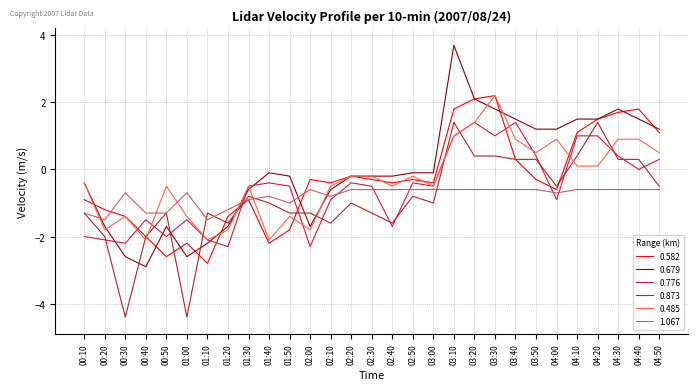

True or false: 0.582 has a value of 1.8 at 04:40.

True